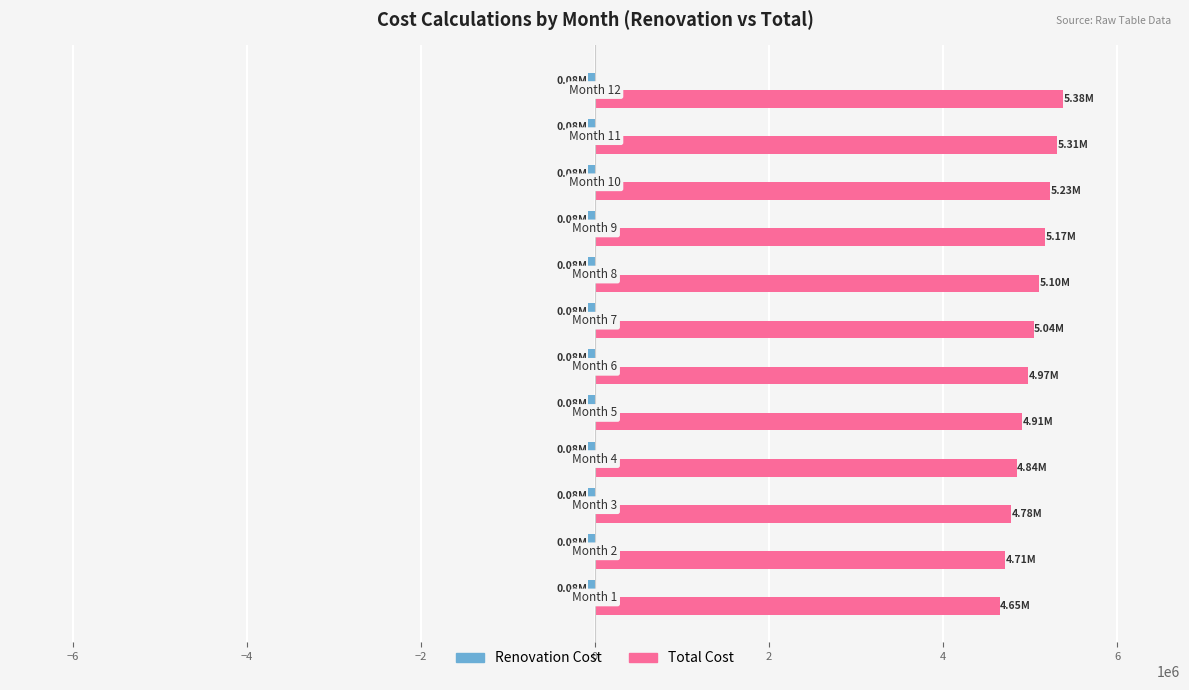

What is the sum of all Total Cost values?

60090000.0